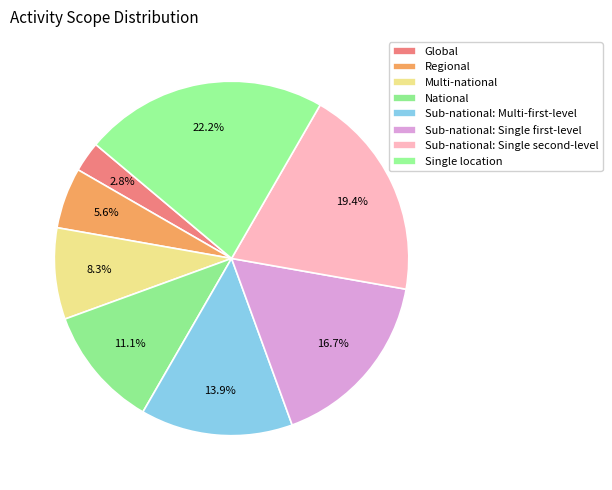

Which slice is the largest?

Single location